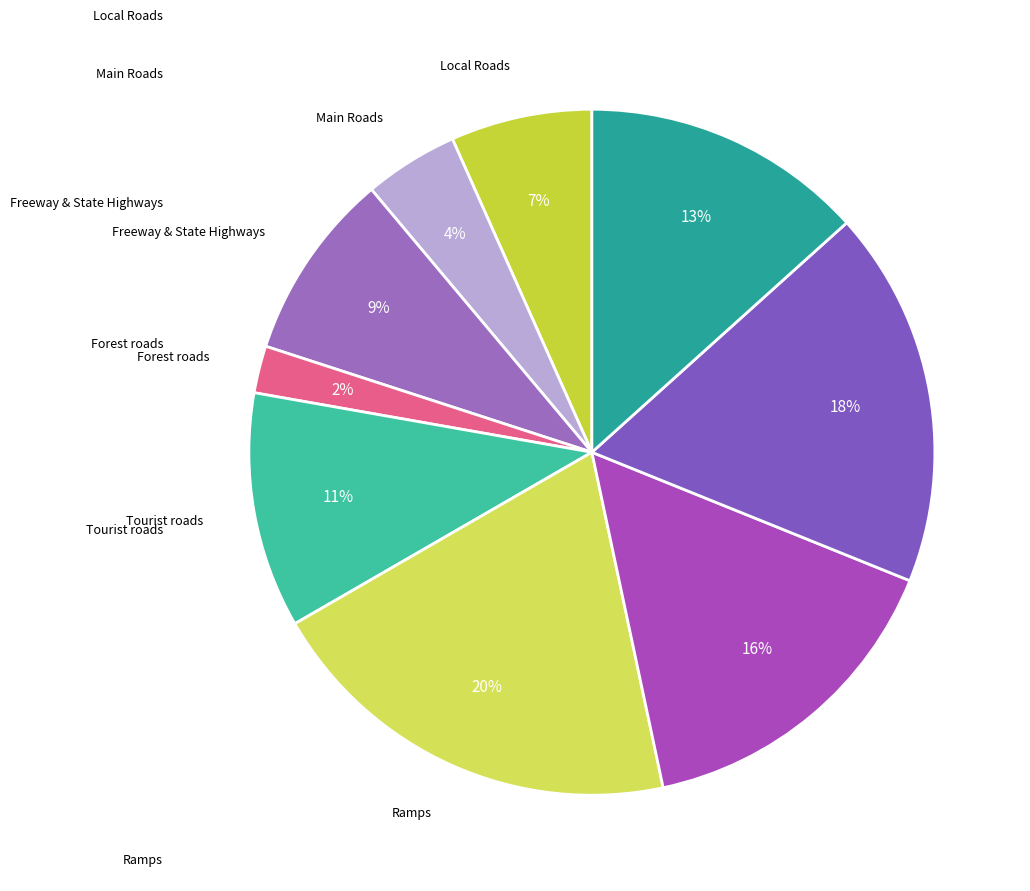

Count the number of slices in the pie.

9